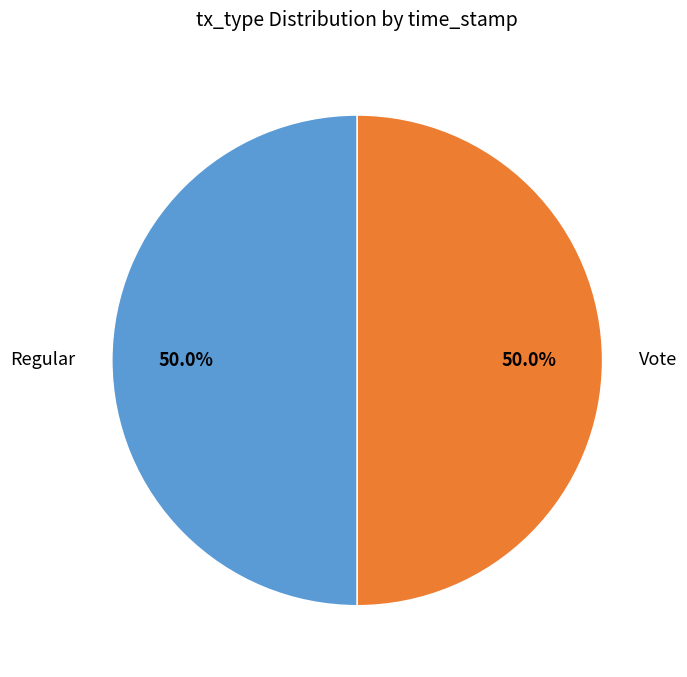

Approximately how many times larger is the value at Vote compared to Regular?

1.0